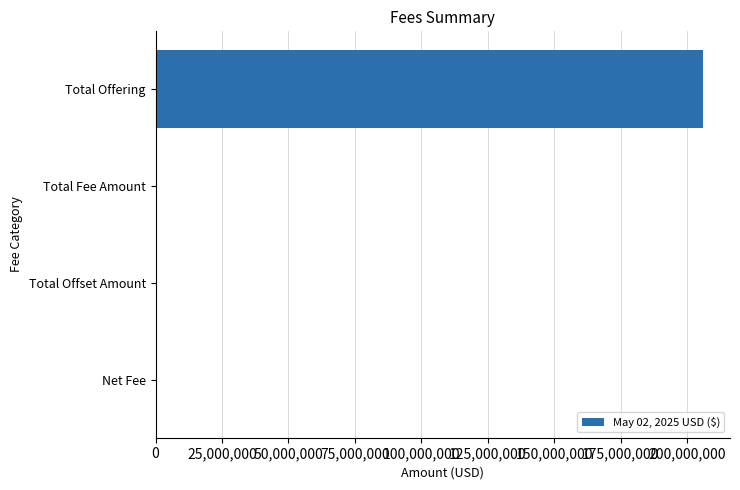

What is the change in value from Total Offering to Total Offset Amount?

-205851600